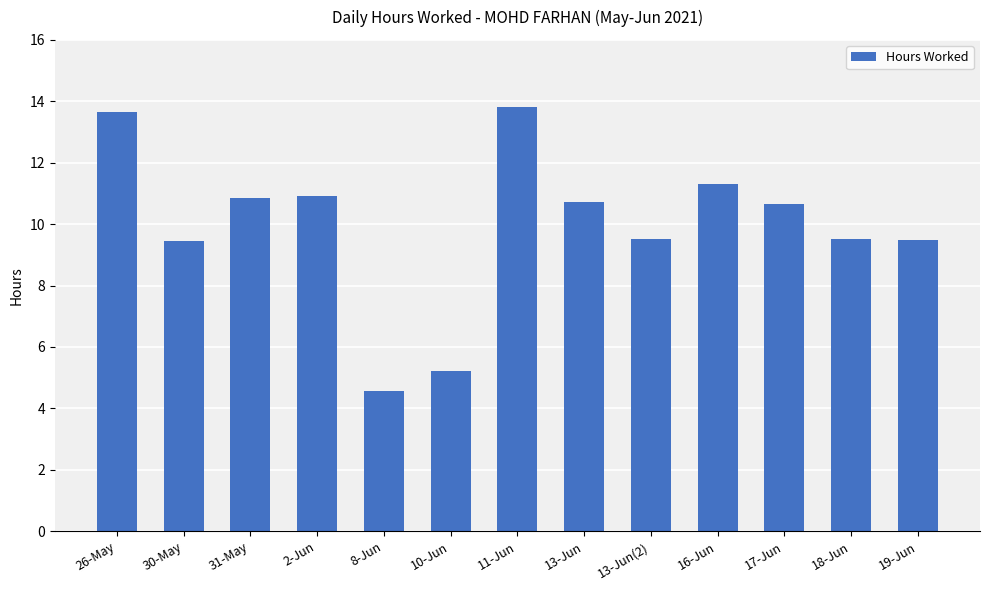

True or false: the data shows 13.8 at 11-Jun.

True